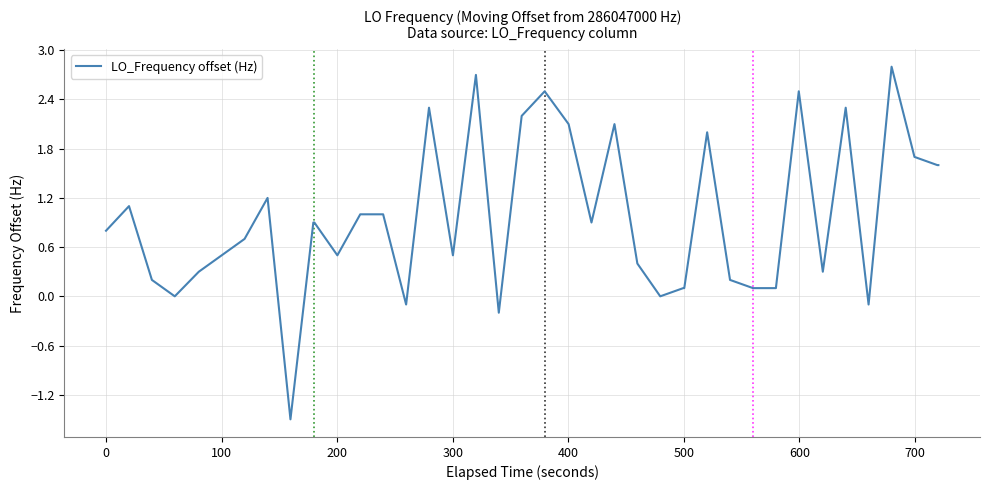

What is the maximum value shown in the chart?

2.8